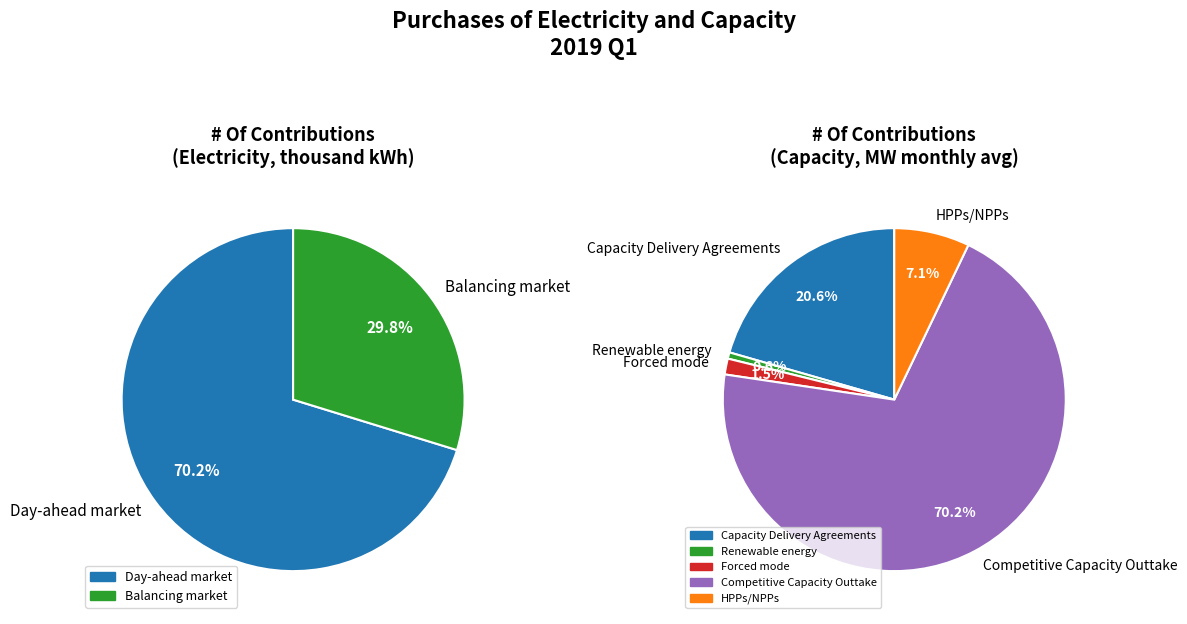

How many segments does this pie chart have?

2